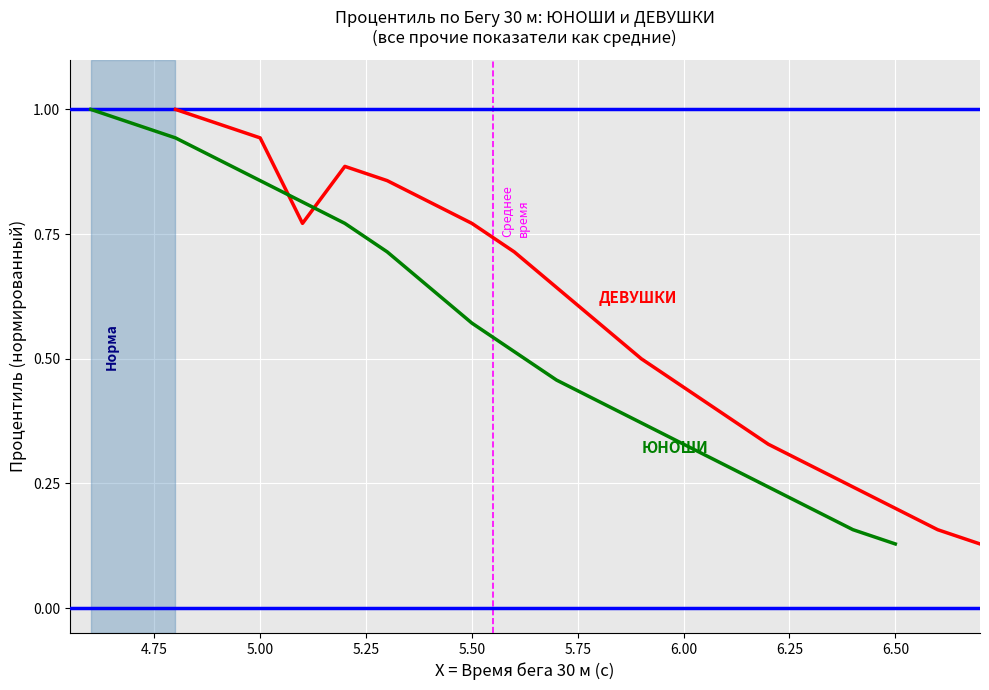

Which series has the largest range (max minus min)?

ДЕВУШКИ